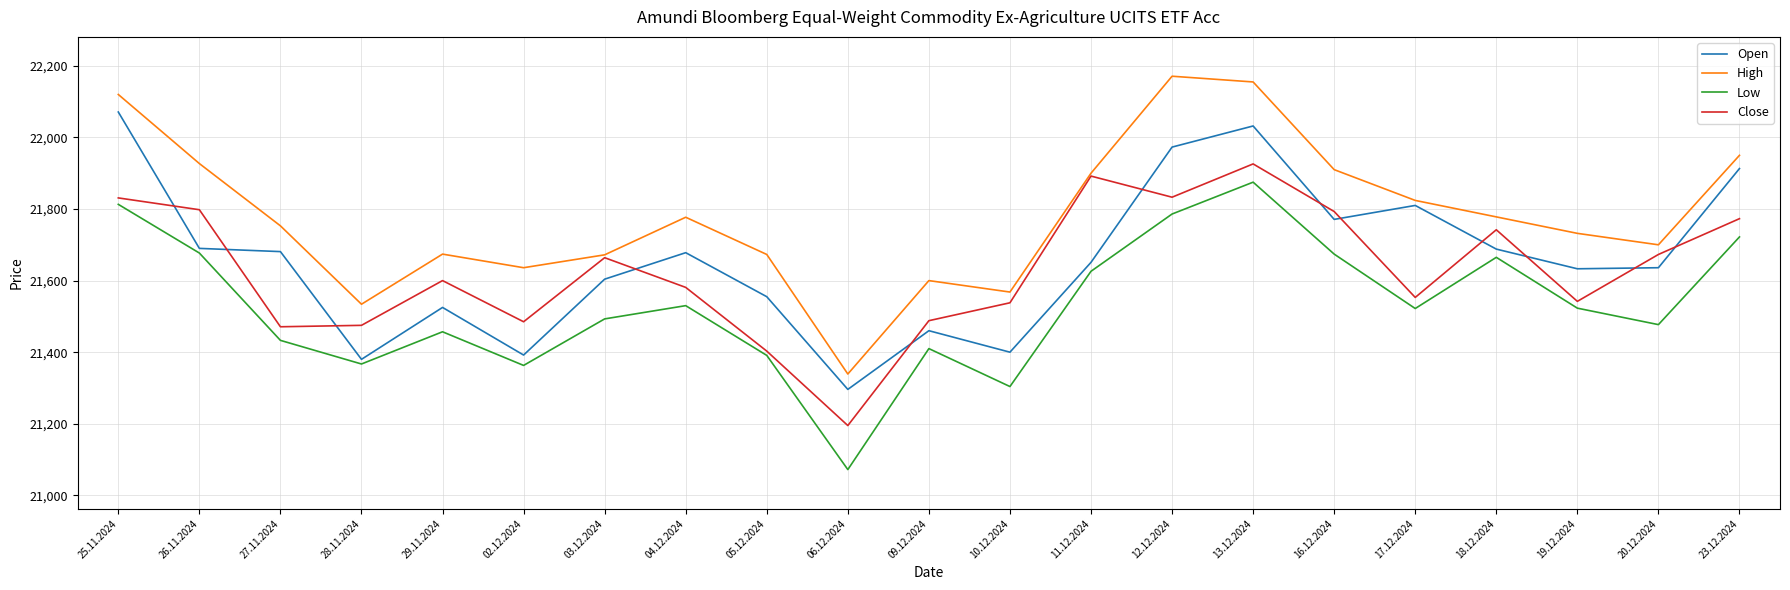

At which category is the sum across all series the highest?

13.12.2024